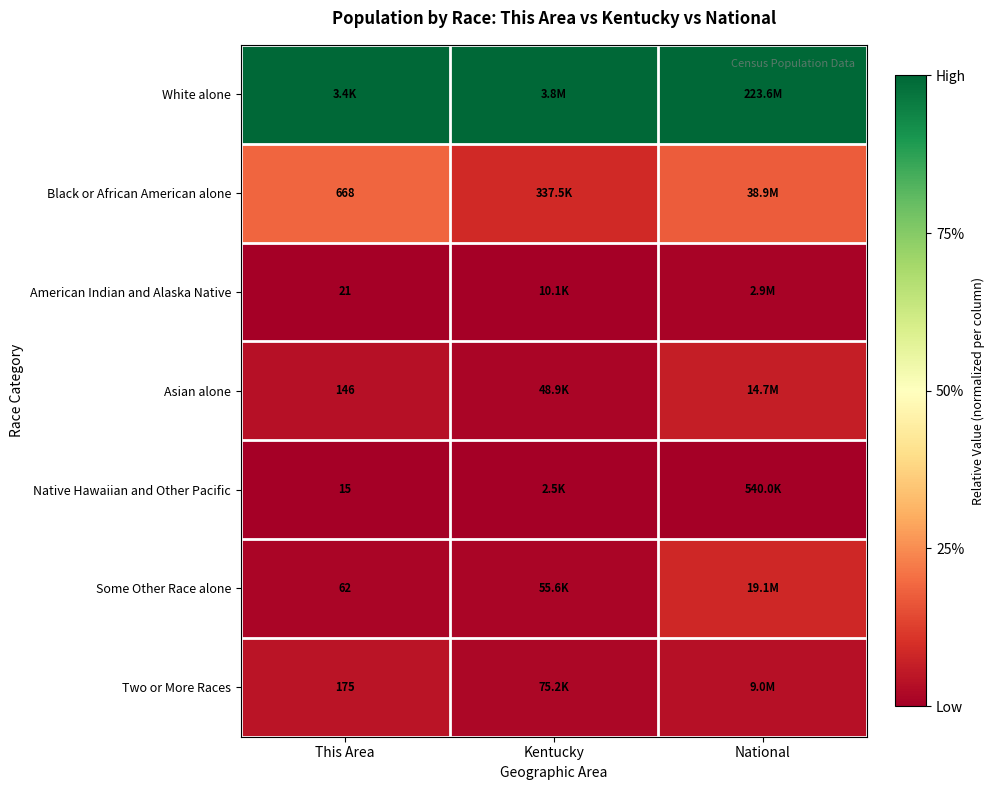

Is the value of Asian alone at This Area greater than the value of Black or African American alone at This Area?

No